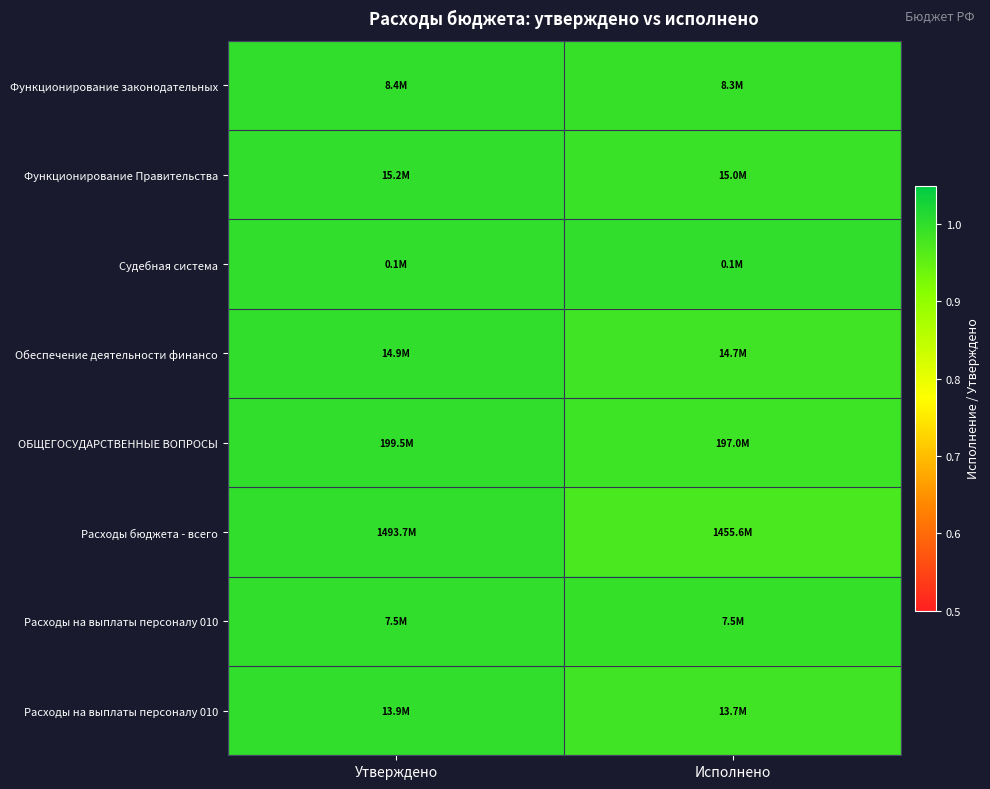

At which category is the sum across all series the highest?

Утверждено